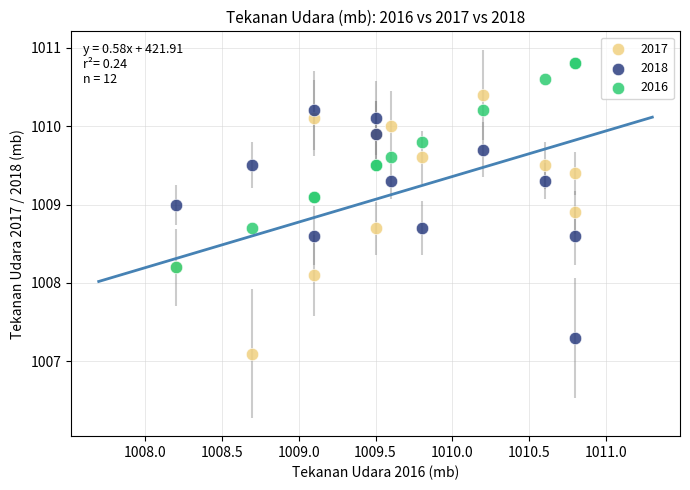

Which series contains the highest Y value?

2016